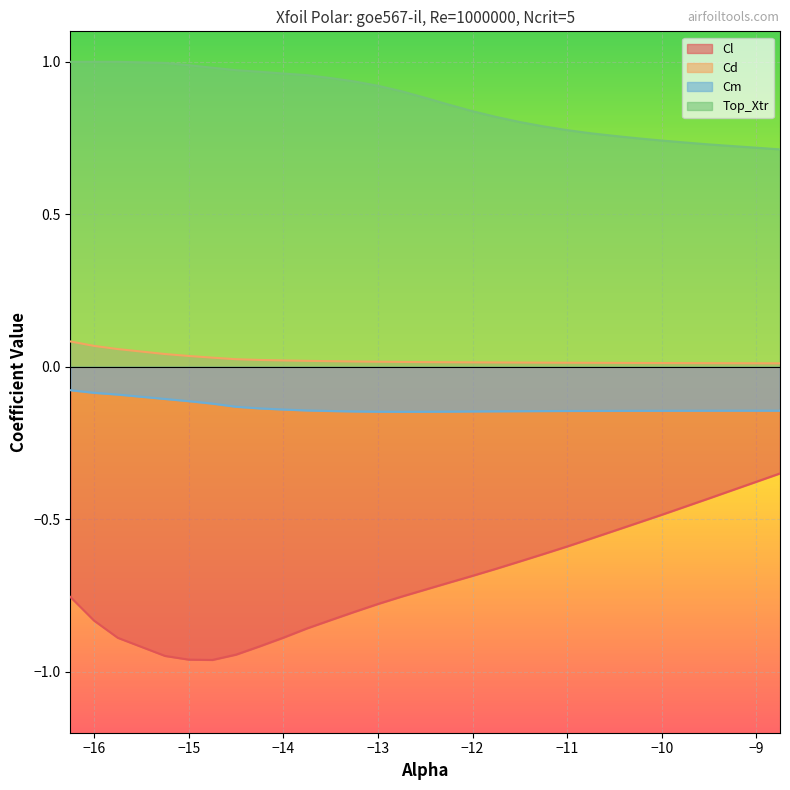

Reading left to right, extract all data points from this chart.

Cl: -0.8	-0.8	-0.9	-0.9	-1.0	-1.0	-0.9	-0.9	-0.9	-0.9	-0.8	-0.8	-0.8	-0.8	-0.7	-0.7	-0.7	-0.7	-0.6	-0.6	-0.6	-0.6	-0.5	-0.5	-0.5	-0.5	-0.4	-0.4	-0.4	-0.3
Cd: 0.1	0.1	0.1	0.0	0.0	0.0	0.0	0.0	0.0	0.0	0.0	0.0	0.0	0.0	0.0	0.0	0.0	0.0	0.0	0.0	0.0	0.0	0.0	0.0	0.0	0.0	0.0	0.0	0.0	0.0
Cm: -0.1	-0.1	-0.1	-0.1	-0.1	-0.1	-0.1	-0.1	-0.1	-0.1	-0.1	-0.1	-0.1	-0.1	-0.1	-0.1	-0.1	-0.1	-0.1	-0.1	-0.1	-0.1	-0.1	-0.1	-0.1	-0.1	-0.1	-0.1	-0.1	-0.1
Top_Xtr: 1.0	1.0	1.0	1.0	1.0	1.0	1.0	1.0	1.0	1.0	0.9	0.9	0.9	0.9	0.9	0.9	0.8	0.8	0.8	0.8	0.8	0.8	0.8	0.7	0.7	0.7	0.7	0.7	0.7	0.7